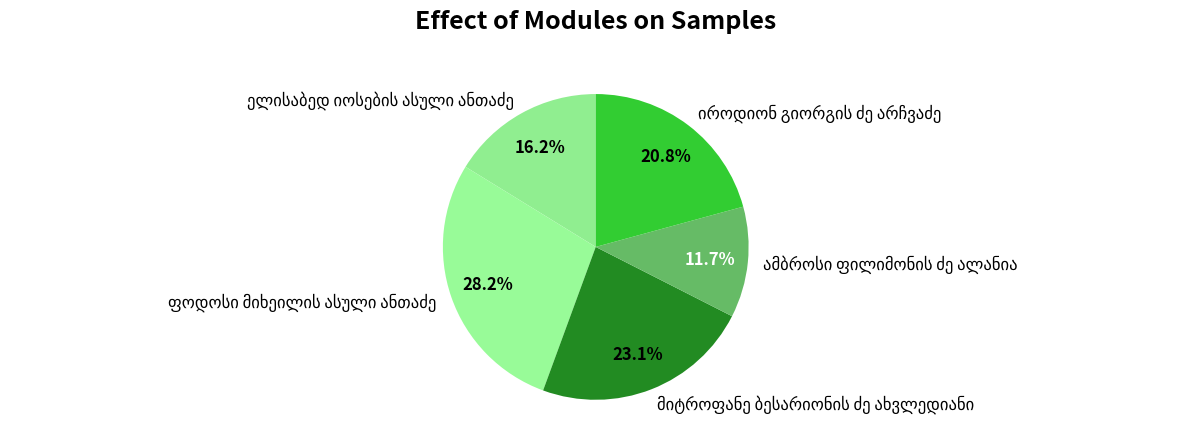

Is there a majority slice in this chart?

No